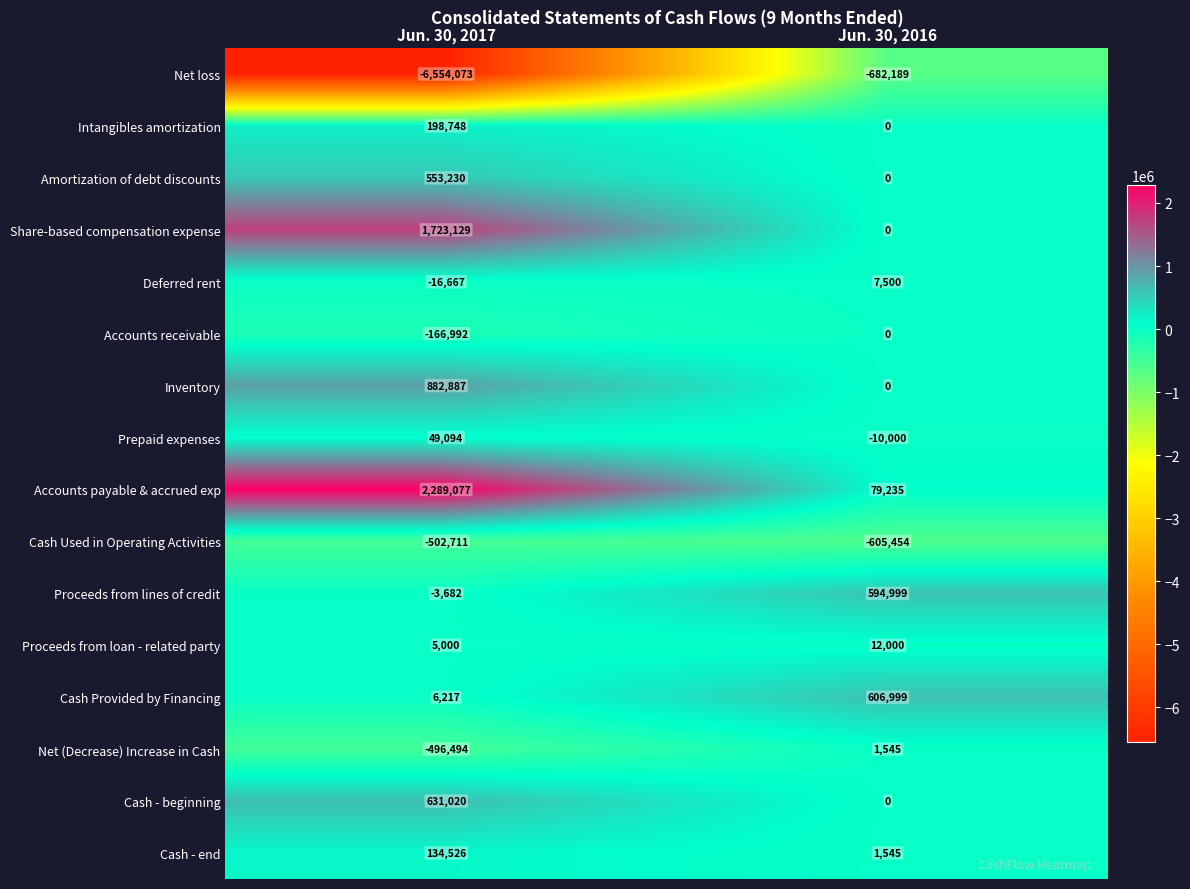

How many categories are shown in the chart?

2